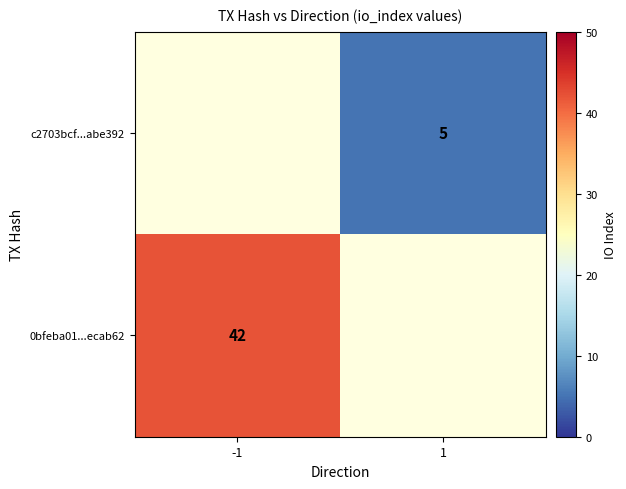

Is it true that c2703bcf...abe392 equals 5 at 1?

True